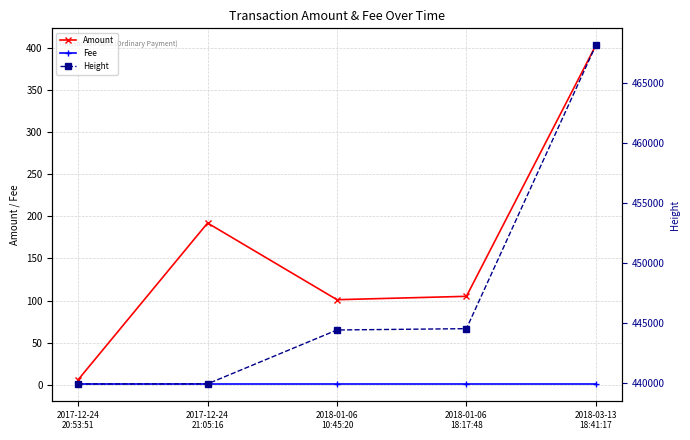

What is the maximum value for Fee?

1